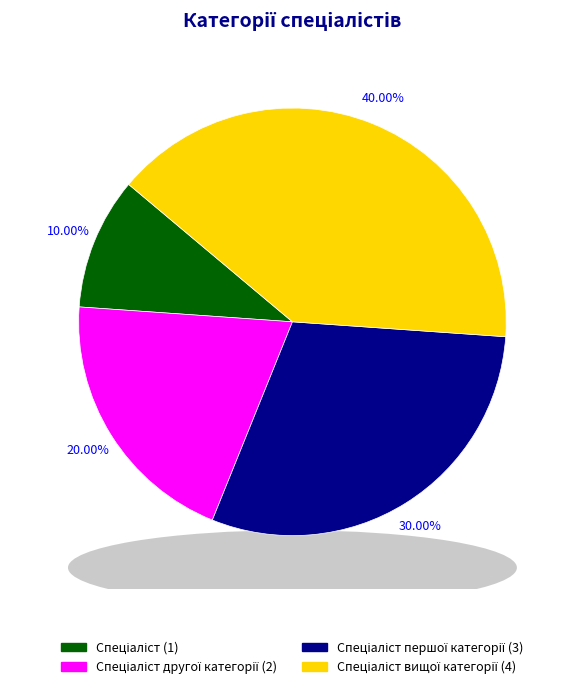

The Спеціаліст вищої категорії slice represents 40% of the pie. True or false?

True